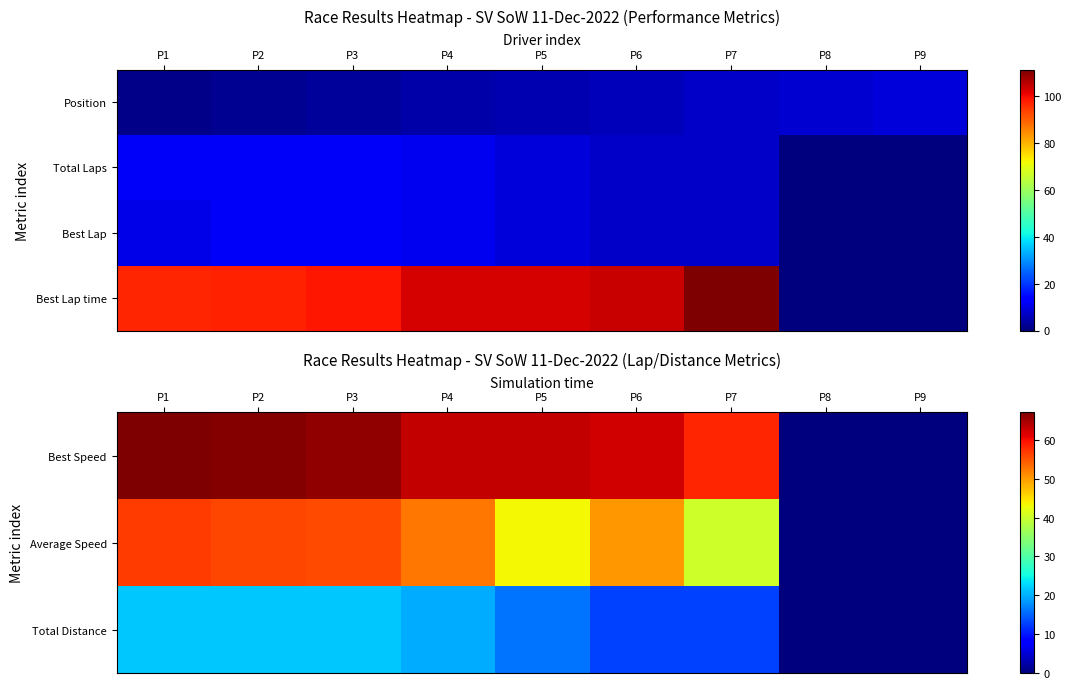

How many series are shown in this chart?

4